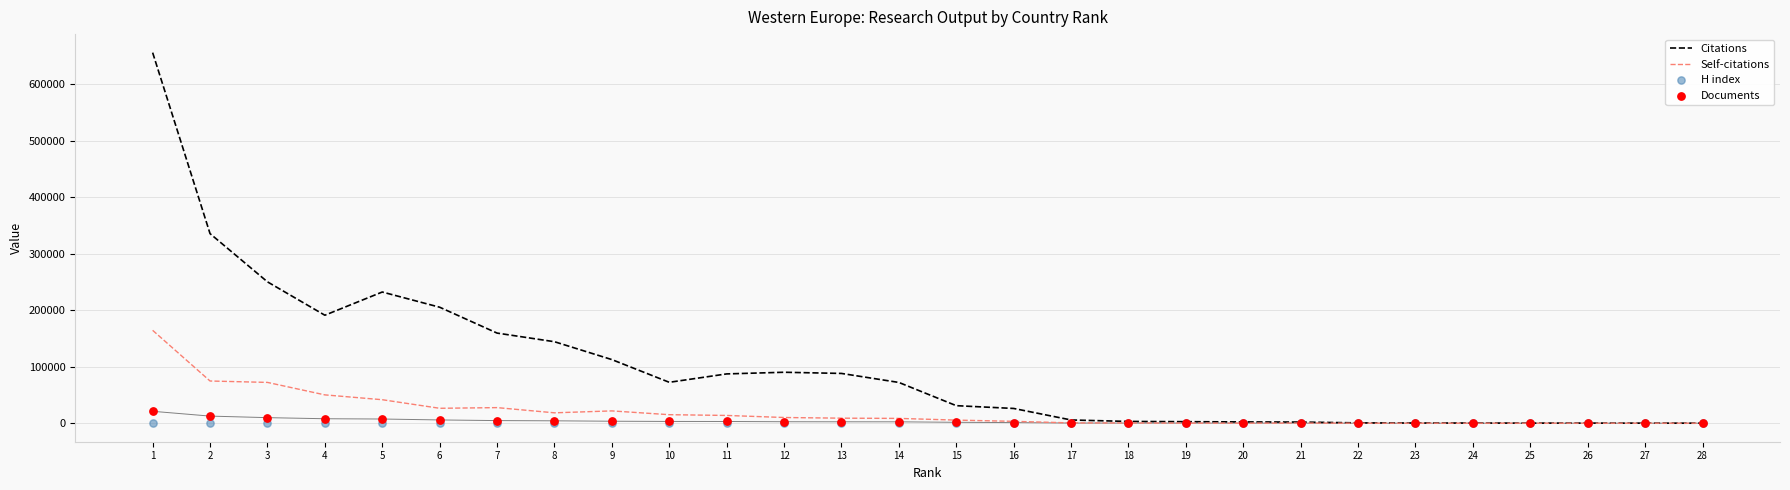

Is the value of H index at 18 greater than the value of Self-citations at 16?

No